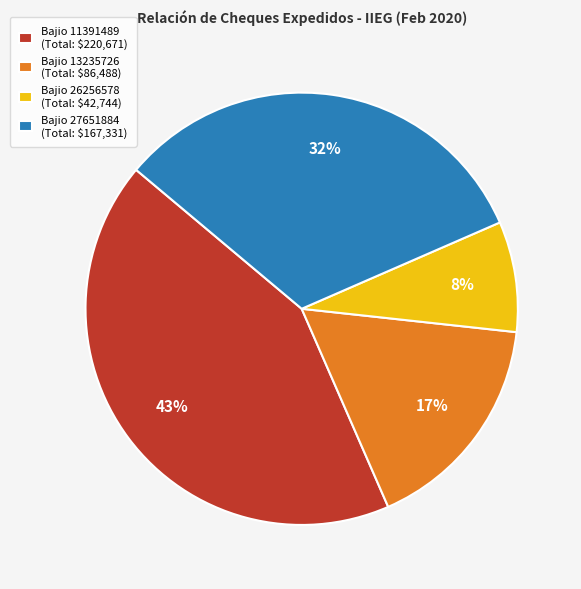

Is it true that Bajio 26256578 (Total: $42,744) is 1% of the pie?

False